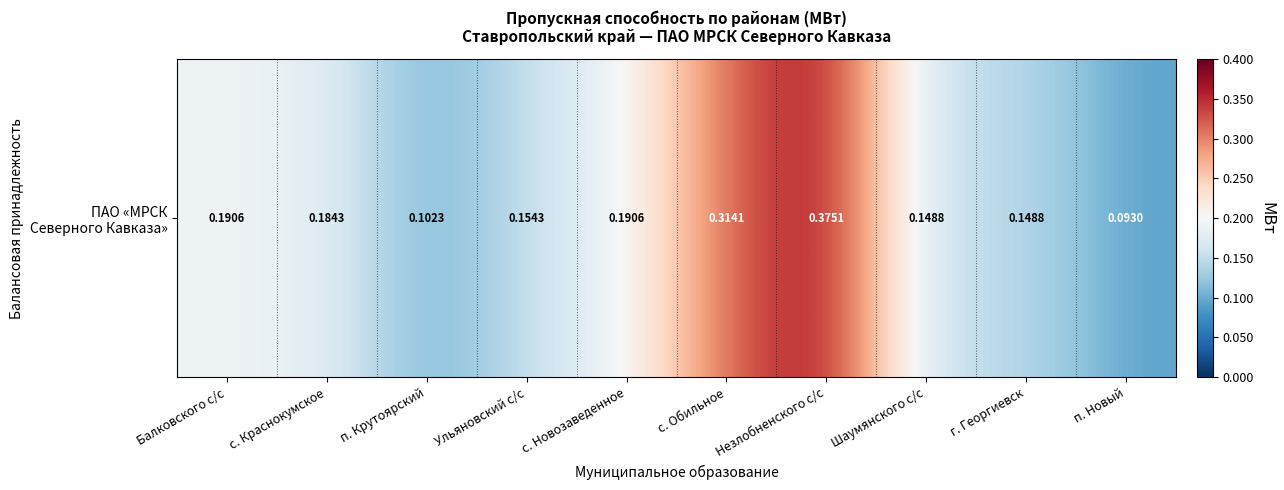

Between с. Обильное and Шаумянского с/с, which is larger?

с. Обильное